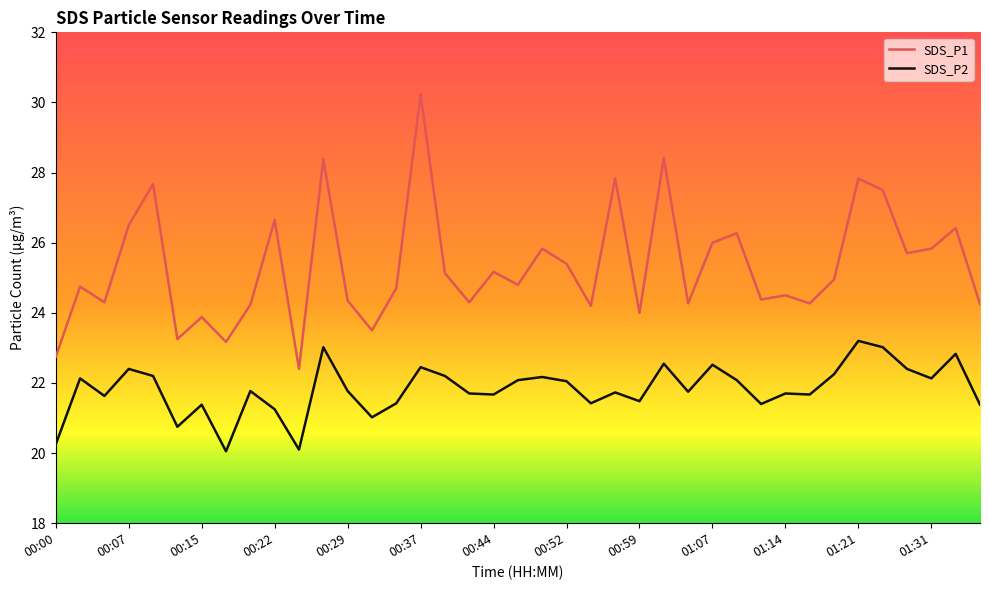

Which series has the largest total across all categories?

SDS_P1